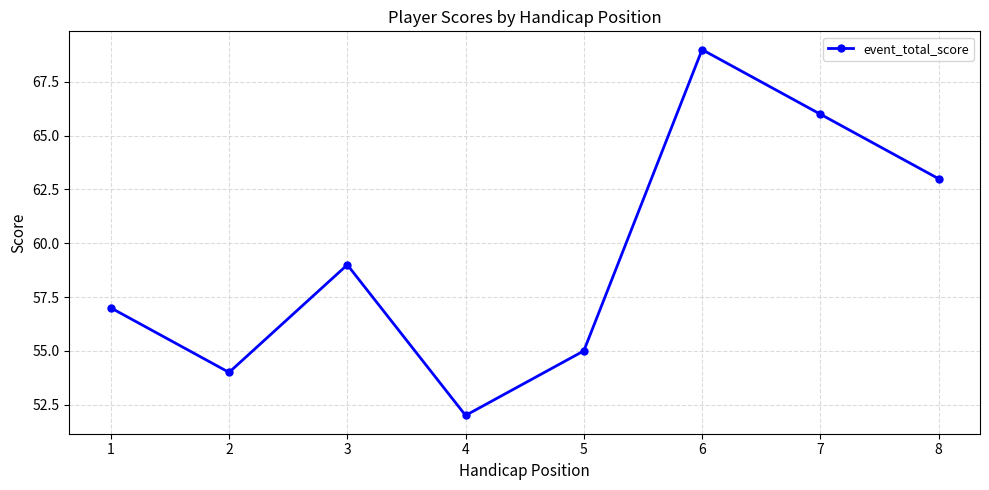

At which label is the value closest to 60?

3